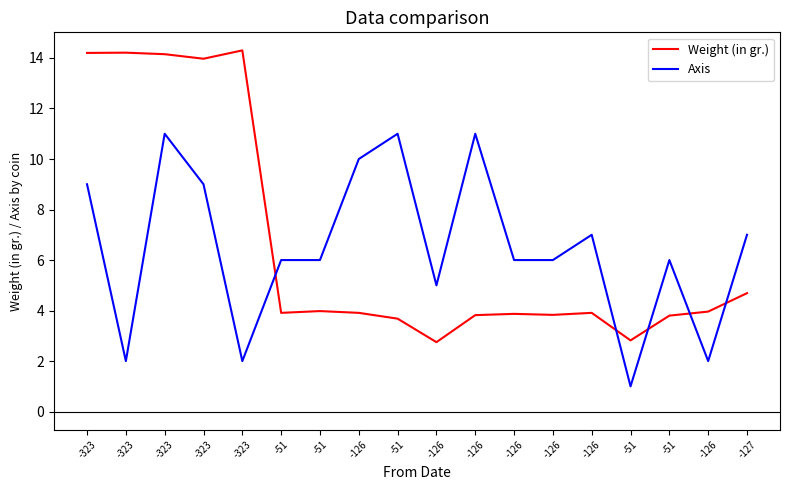

How many Axis values are between 5 and 9?

10